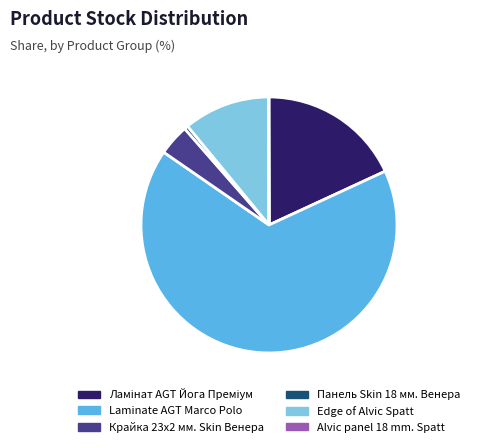

Which has a higher value, Панель Skin 18 мм. Венера or Laminate AGT Marco Polo?

Laminate AGT Marco Polo